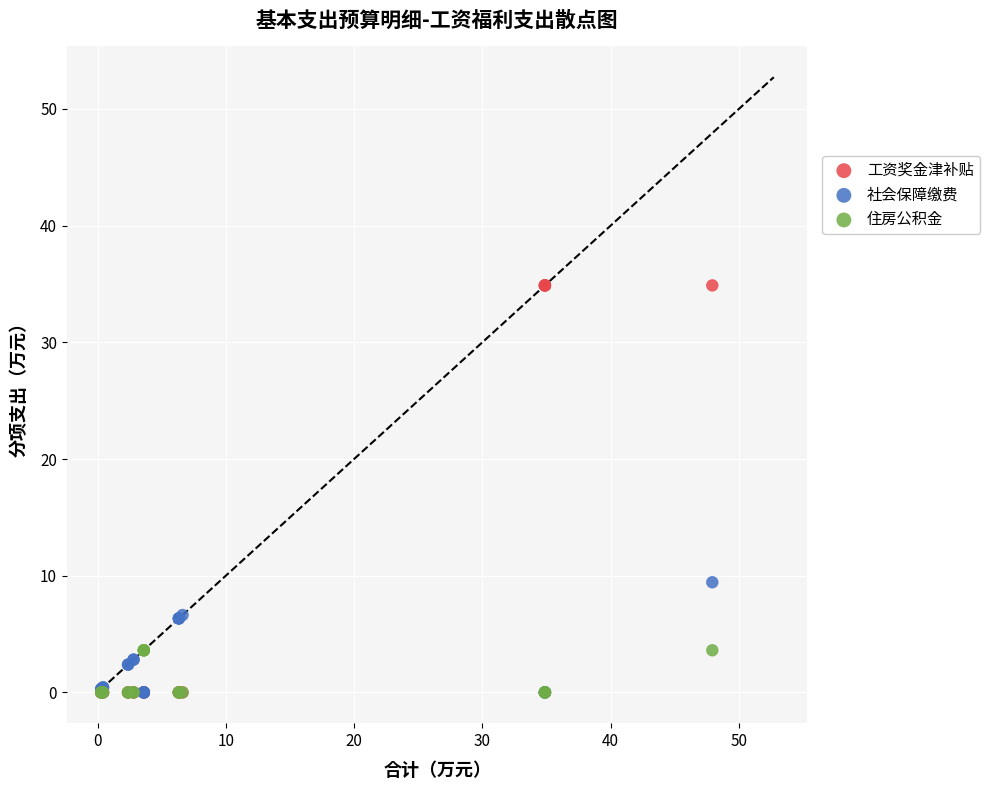

Across all series, what Y value is closest to 17?

9.4